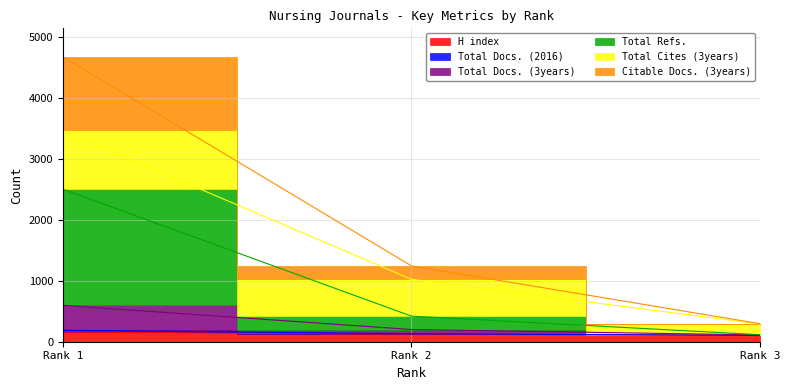

What is the difference between the maximum and minimum values in the H index series?

54